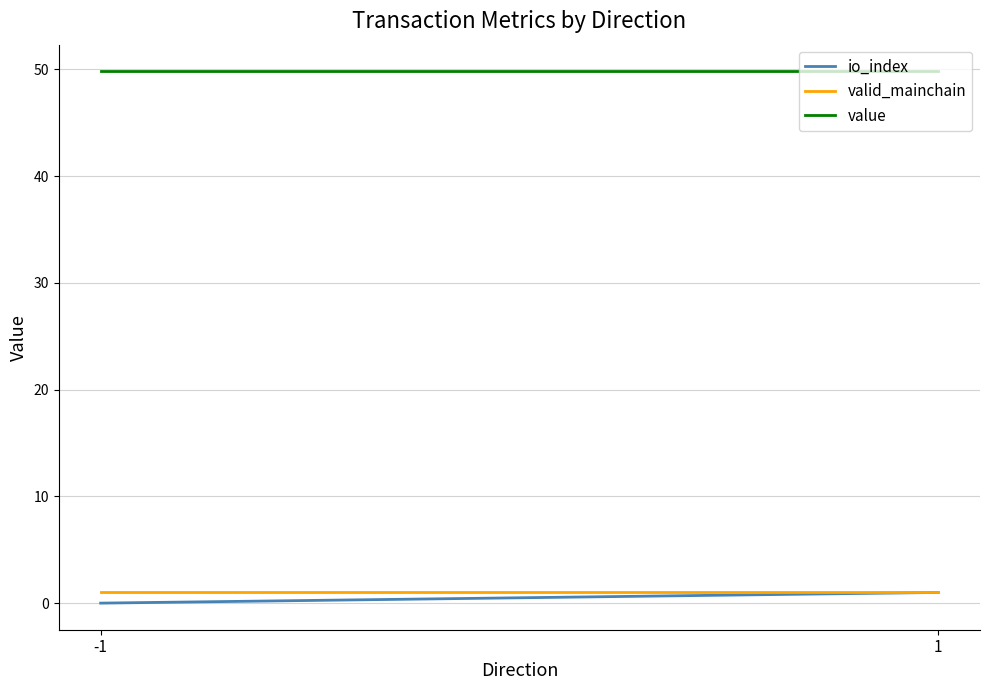

Between -1 and 1, which is larger?

1